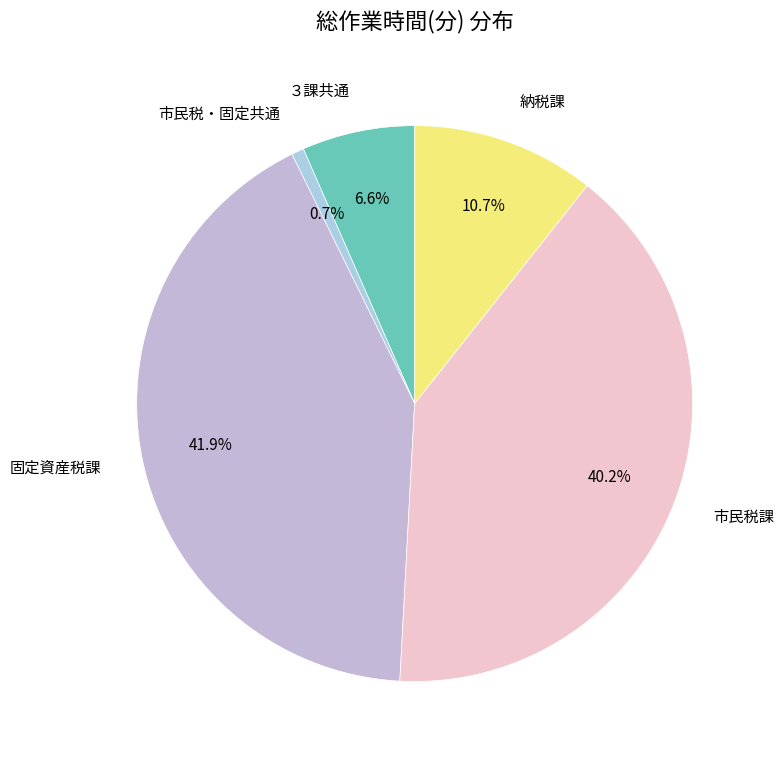

How many segments does this pie chart have?

5